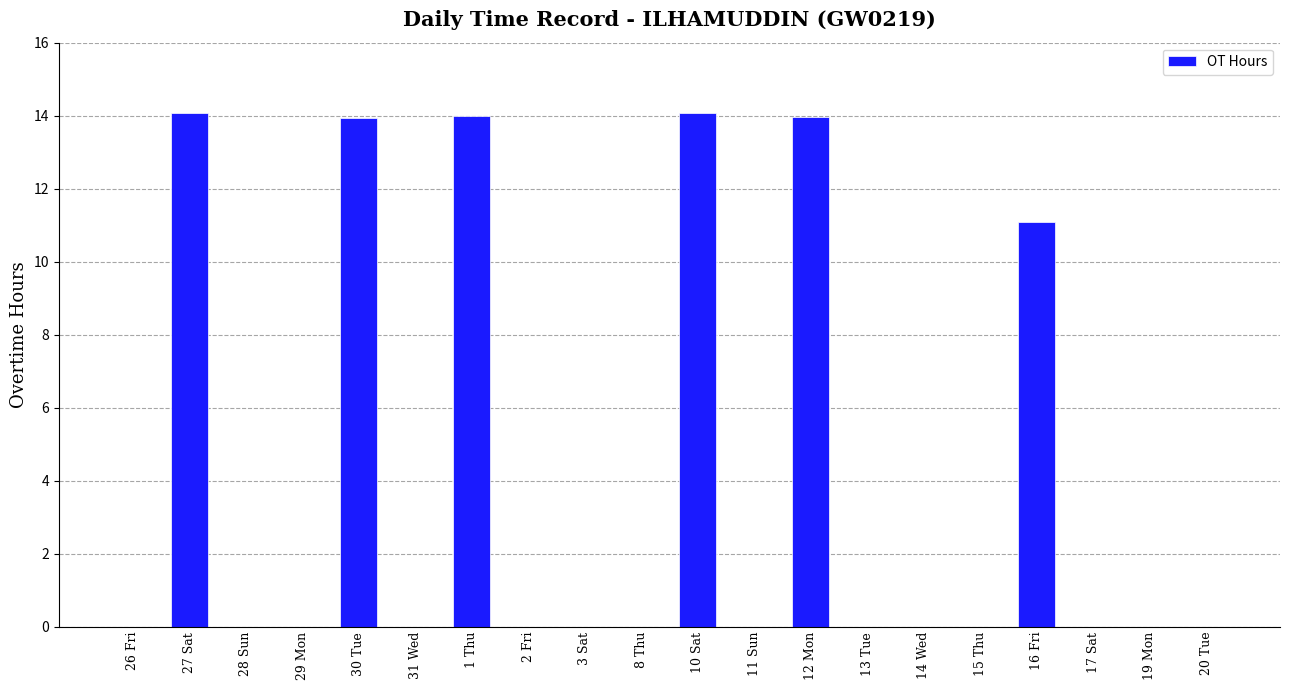

What is the greatest value displayed?

14.1